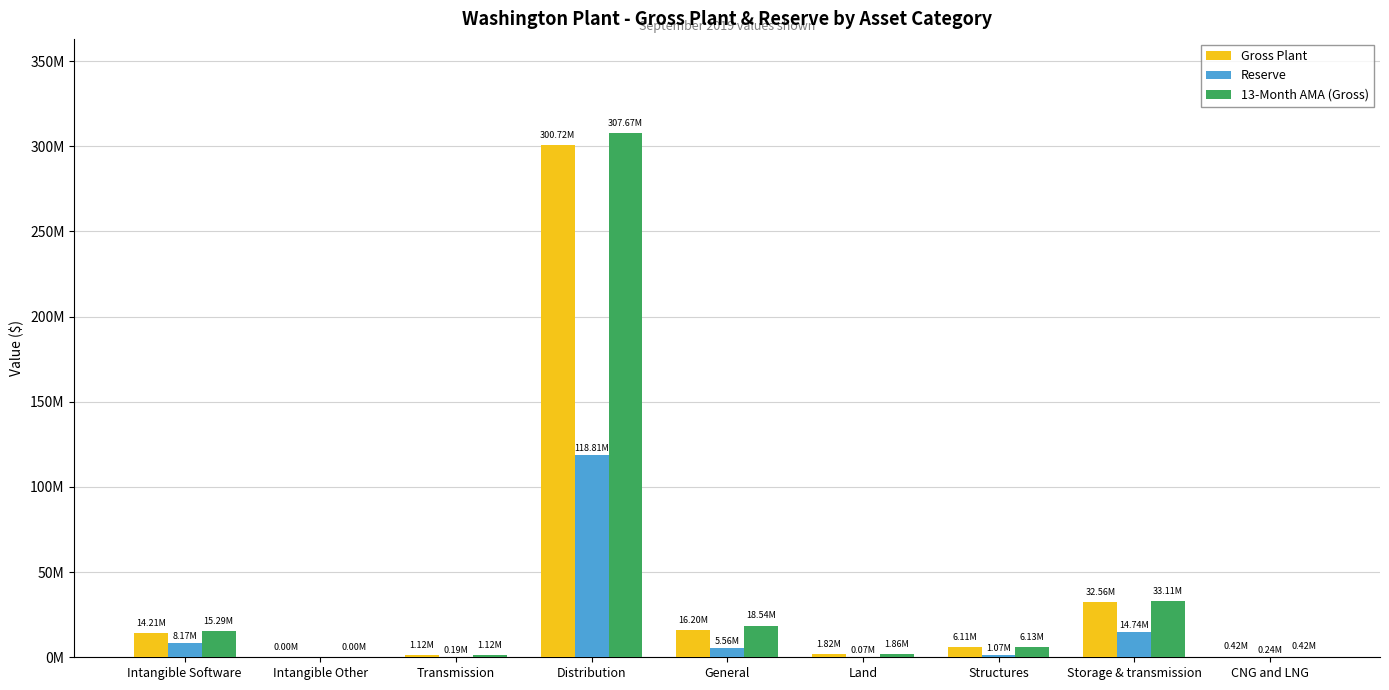

What are all the series names shown in the legend?

Gross Plant, Reserve, 13-Month AMA (Gross)